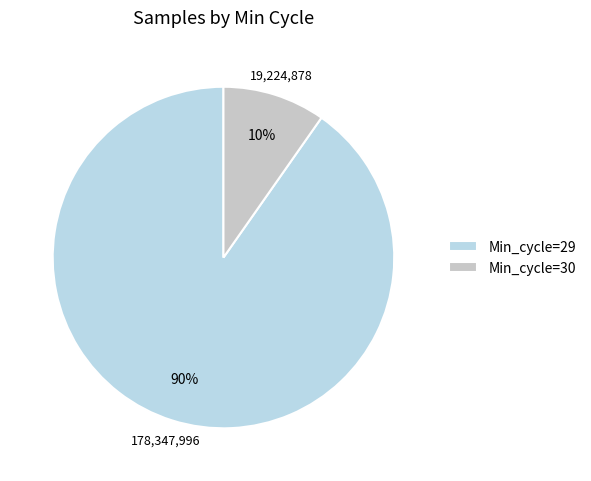

Rank the categories by value from lowest to highest.

Min_cycle=30, Min_cycle=29